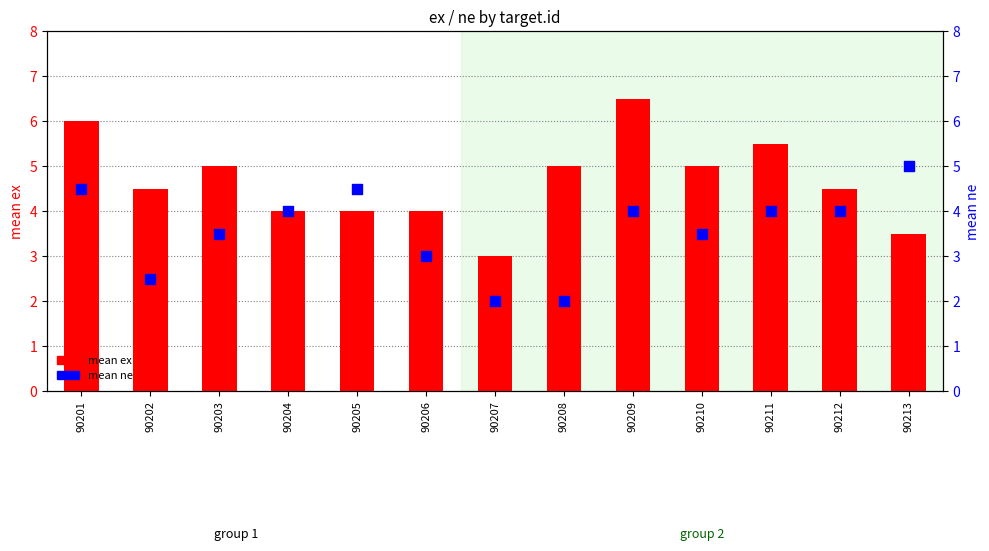

What are all the series names shown in the legend?

mean ex, mean ne